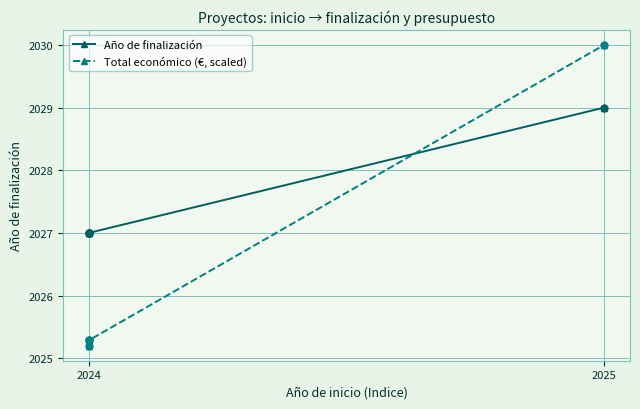

What is the total value across all series at 2025?

4059.0